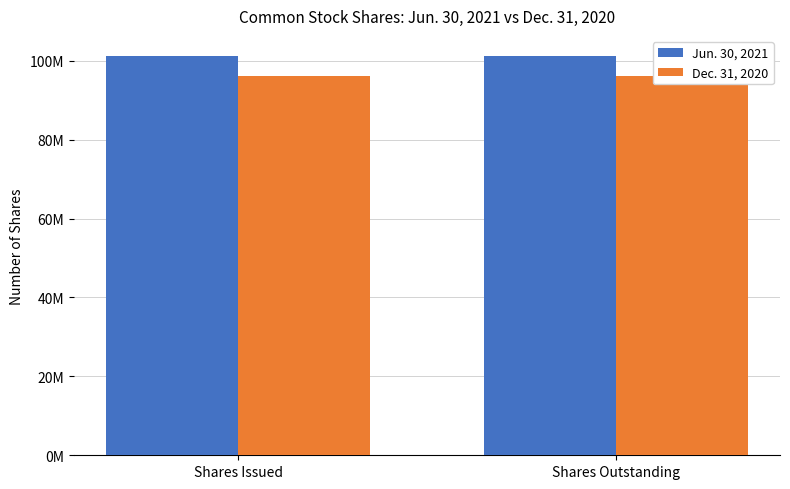

Rank the series by their maximum value, from lowest to highest.

Dec. 31, 2020, Jun. 30, 2021